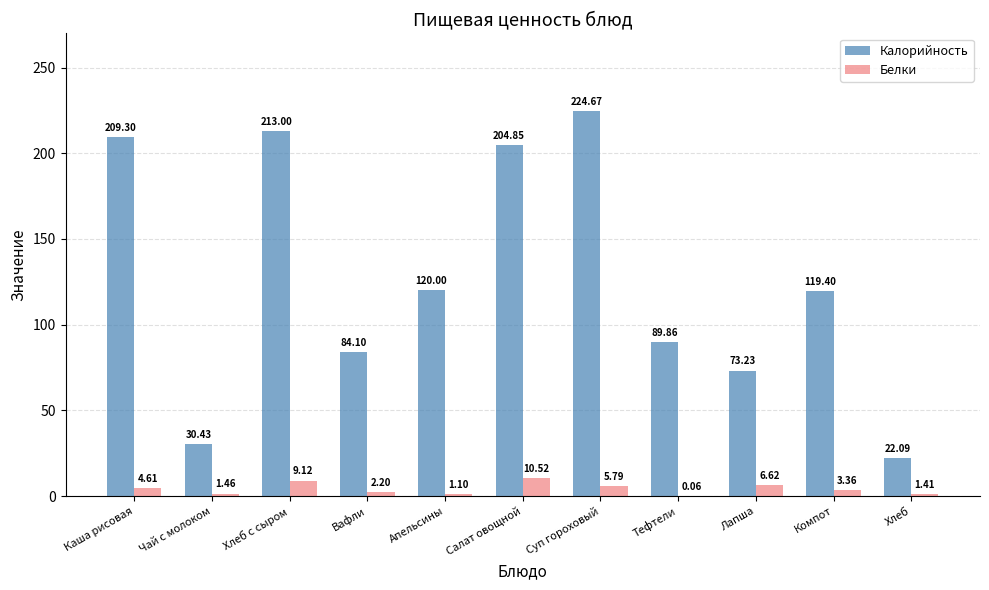

Is it true that Калорийность equals 84.1 at Вафли?

True